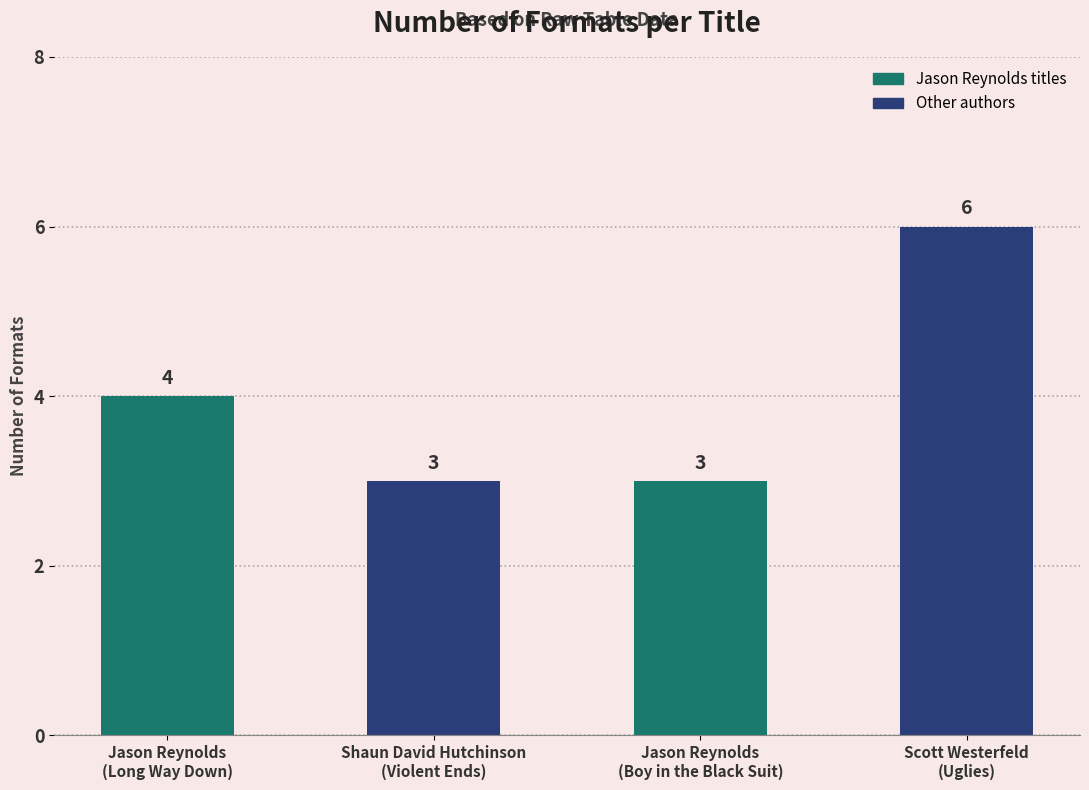

What is the difference between the second highest and minimum values?

1